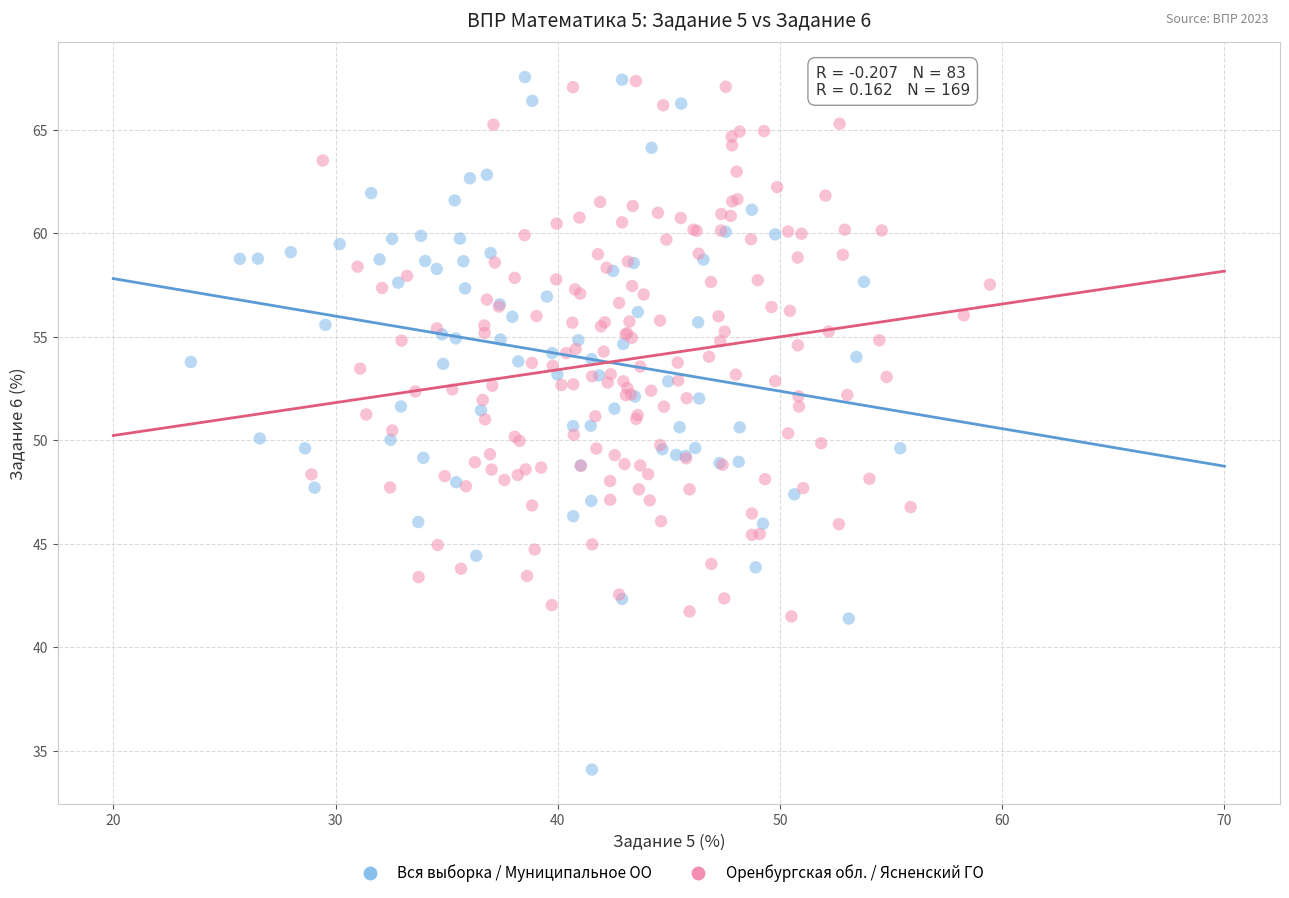

Which series has the widest spread of Y values?

Вся выборка / Муниципальное ОО